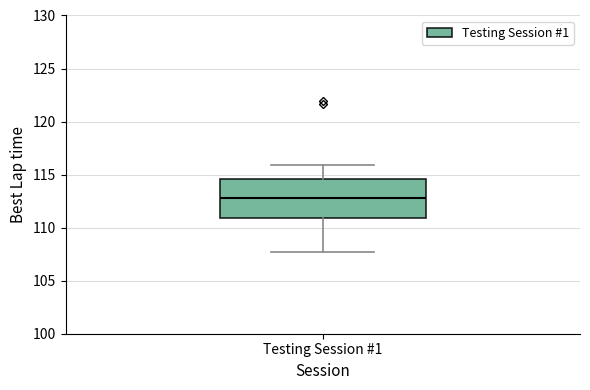

Read this box plot against the y-axis: the position of the median line, the range covered by the box, and the ends of both whiskers. The values are not printed on the chart, so give them approximately, as read against the axis.

median 113.0, box 111.0 to 114.5, whiskers 107.5 to 116.0